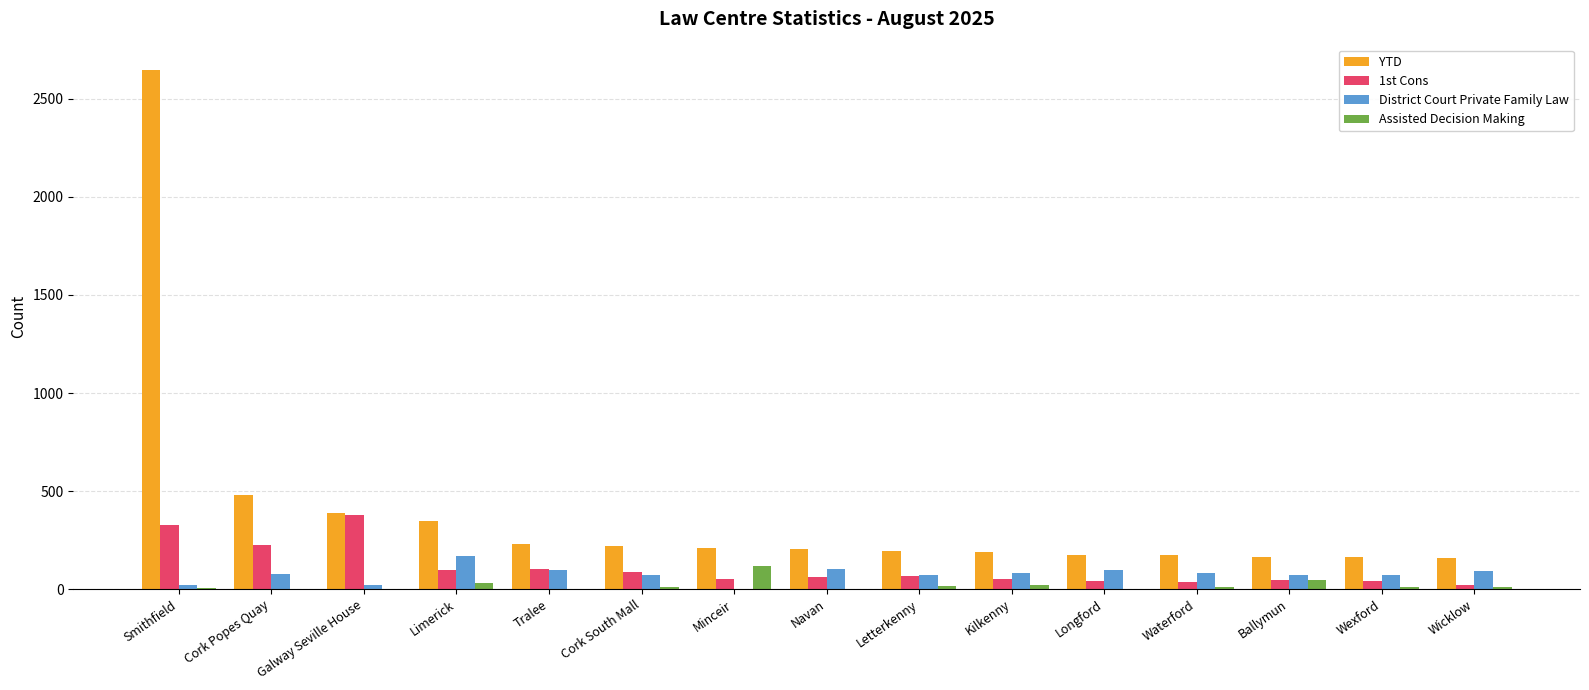

Where does the YTD series first go above 206?

Smithfield